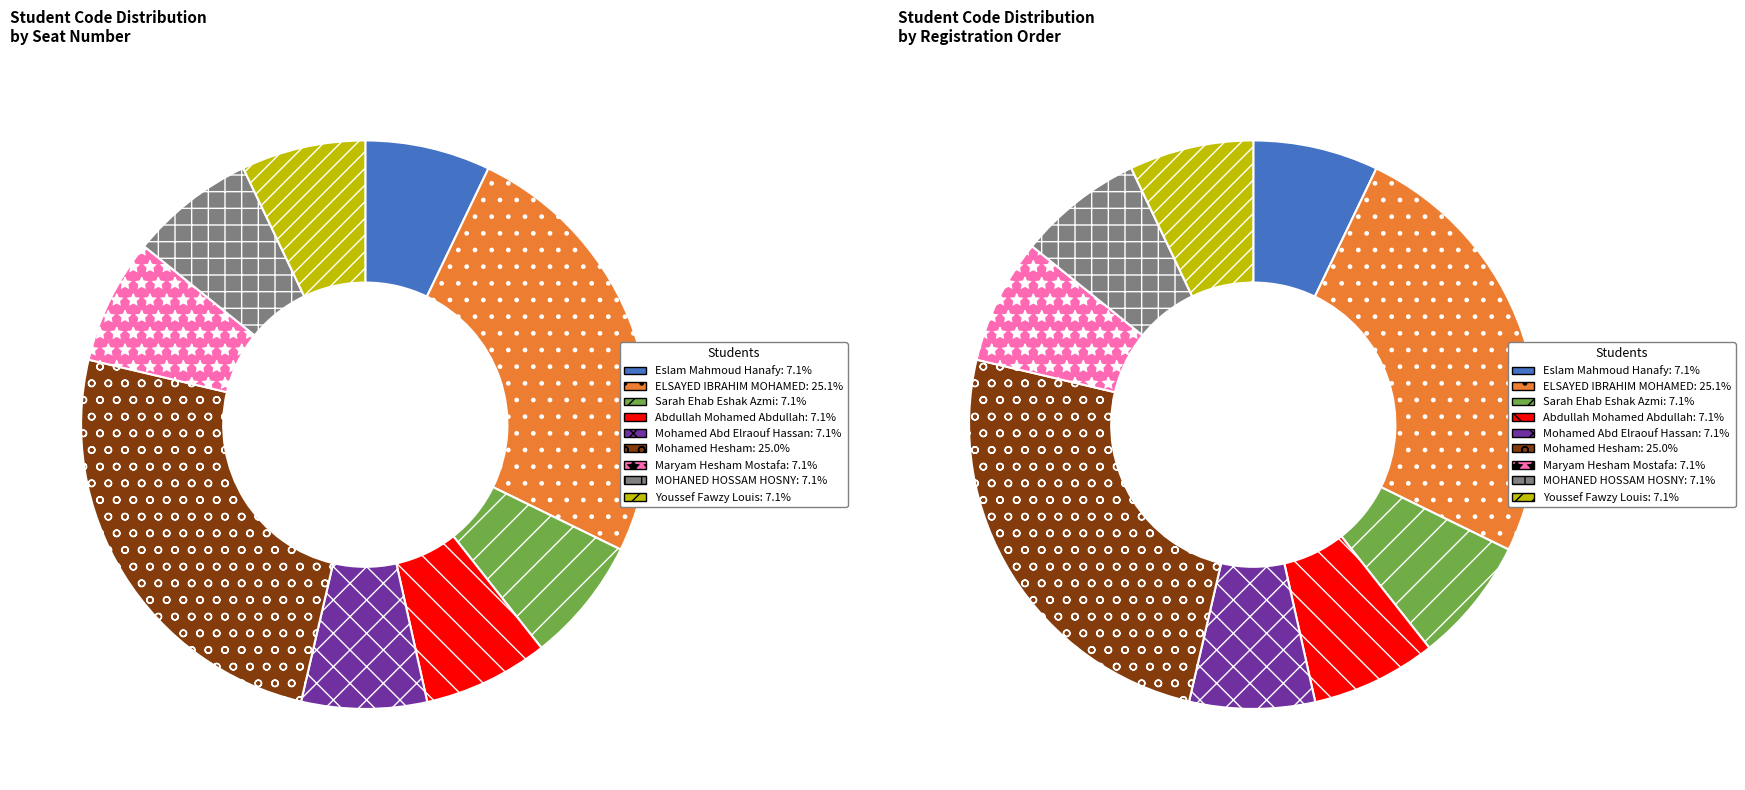

True or false: Mohamed Abd Elraouf Hassan accounts for 7% of the total.

True